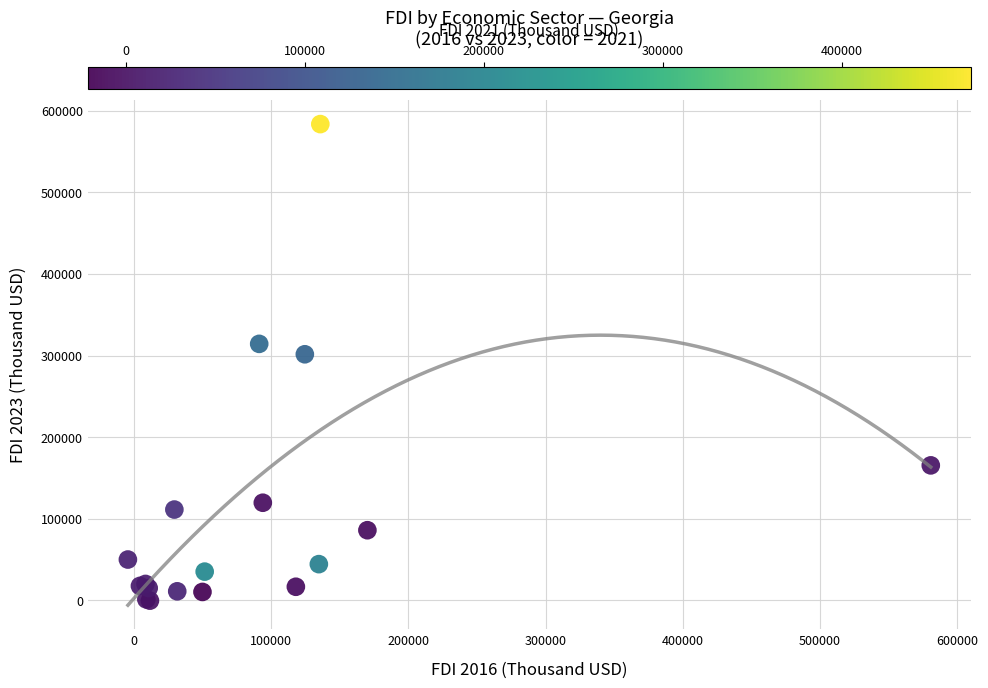

What Y value in the scatter plot is closest to 291586?

301503.4